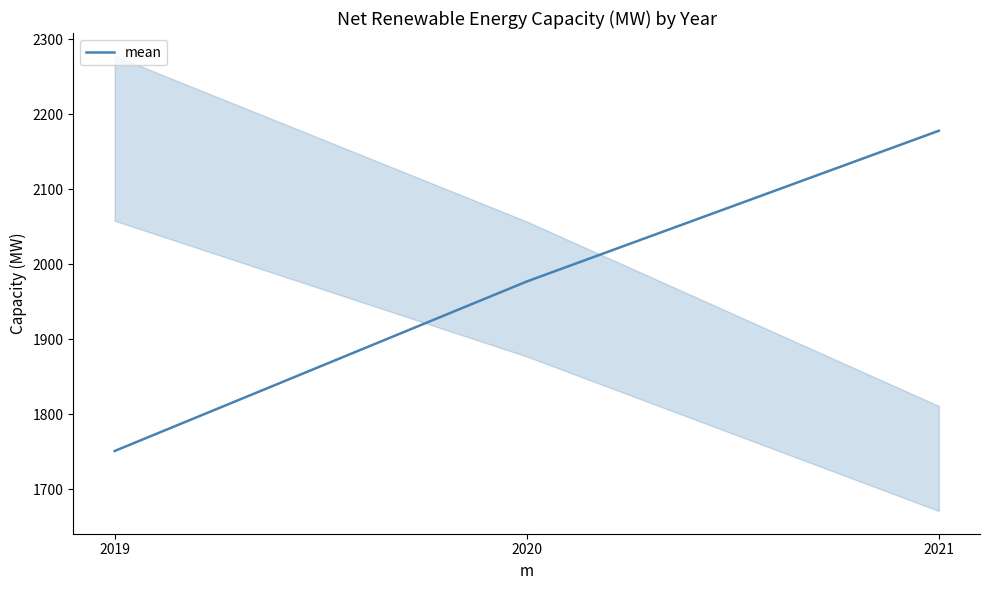

How many series are shown in this chart?

1